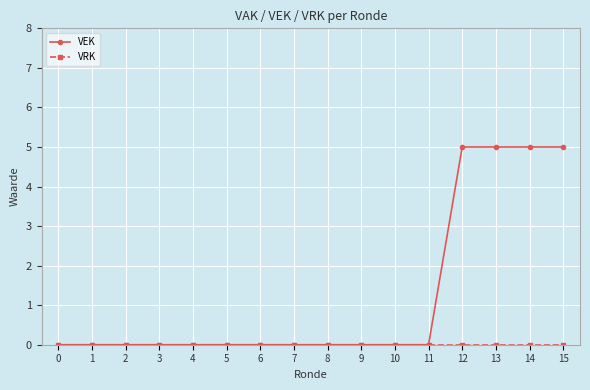

What is the maximum value for VEK?

5